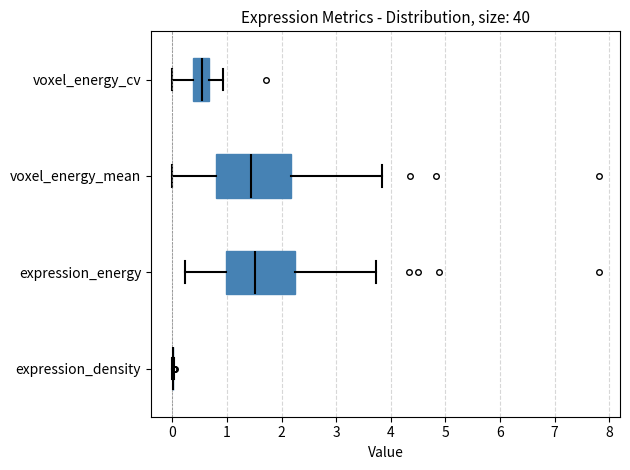

Which box is the widest, from its left edge to its right edge?

voxel_energy_mean